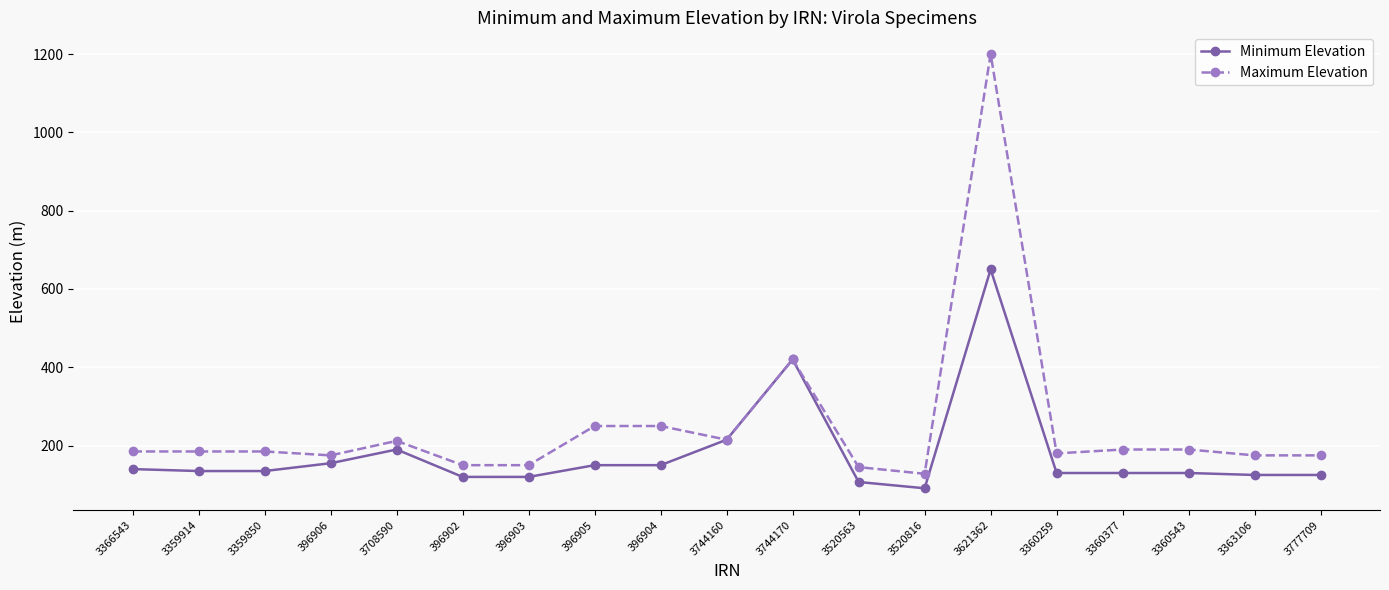

What is the average value of the Minimum Elevation series?

180